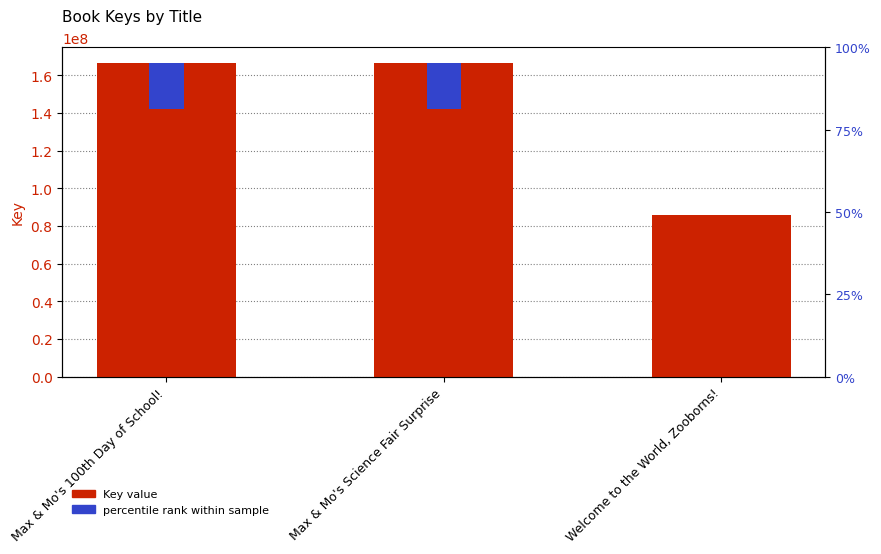

True or false: the data shows 166393870 at Max & Mo's Science Fair Surprise.

True